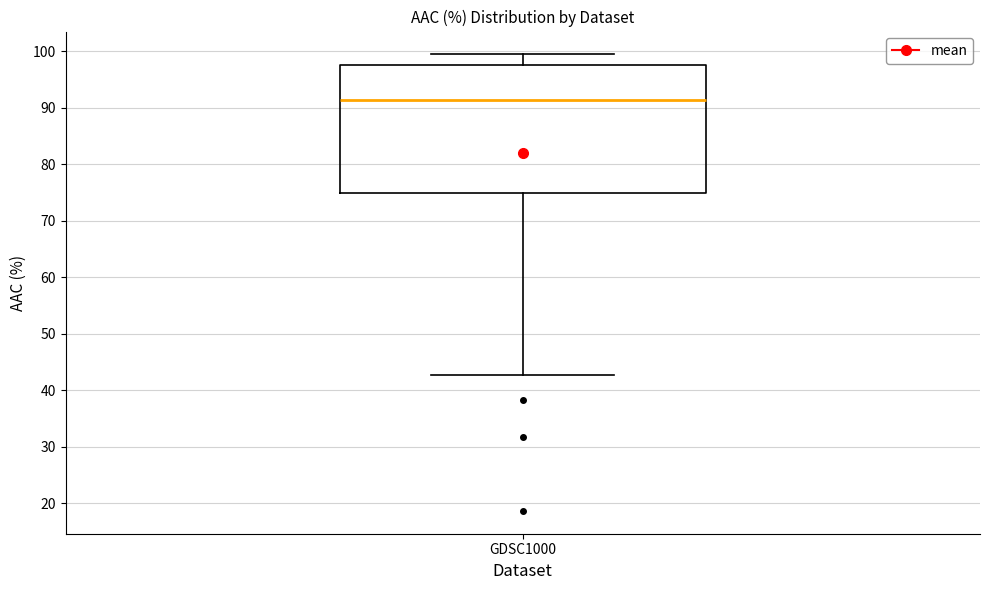

Where is the upper edge of the box for GDSC1000 on the y-axis? The values are not printed on the chart, so give them approximately, as read against the axis.

98